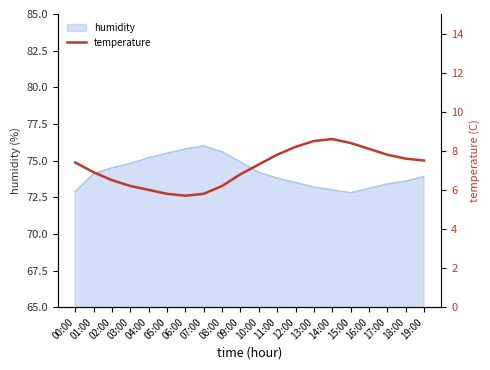

What is the change in value from 10:00 to 16:00?

+0.8